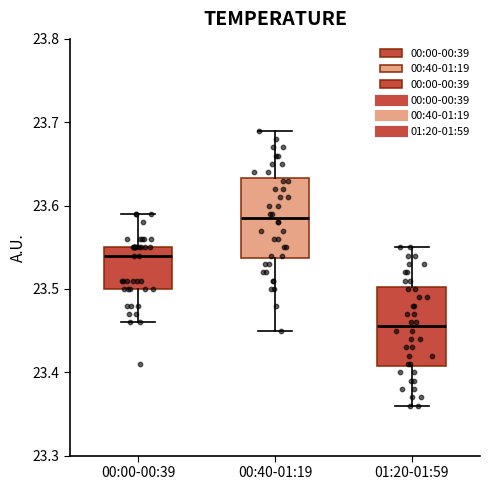

Reading left to right, transcribe this box plot: for each box, give where its median line is, the range the box spans, and where its two whiskers end, as read against the y-axis. The values are not printed on the chart, so give them approximately, as read against the axis.

00:00-00:39: median 23.54, box 23.50 to 23.55, whiskers 23.46 to 23.59
00:40-01:19: median 23.59, box 23.54 to 23.63, whiskers 23.45 to 23.69
01:20-01:59: median 23.46, box 23.41 to 23.50, whiskers 23.36 to 23.55